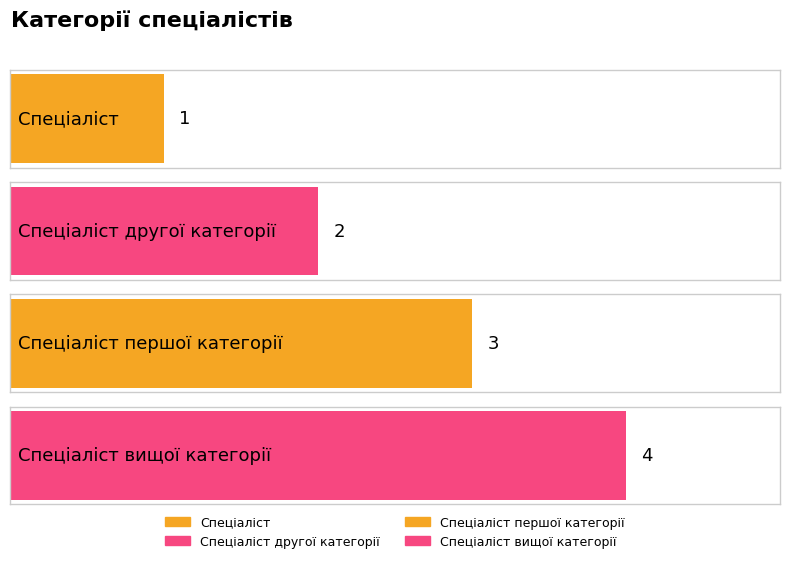

Are the bars horizontal?

Yes